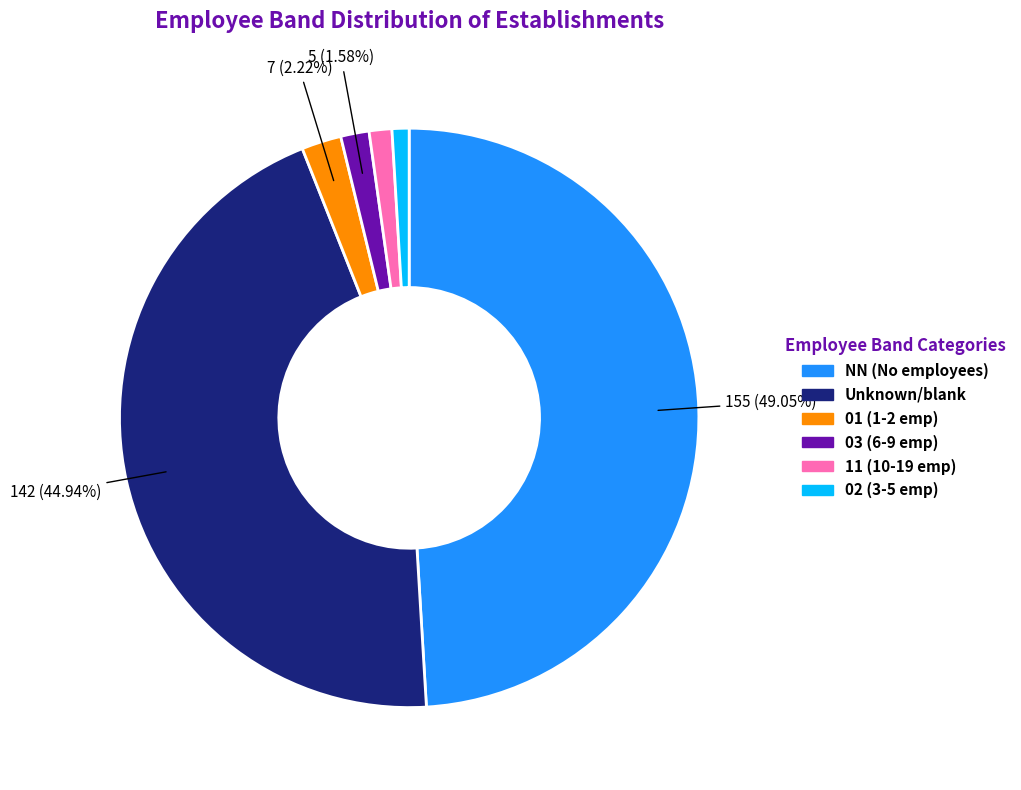

Is there any slice that represents more than half of the pie?

No